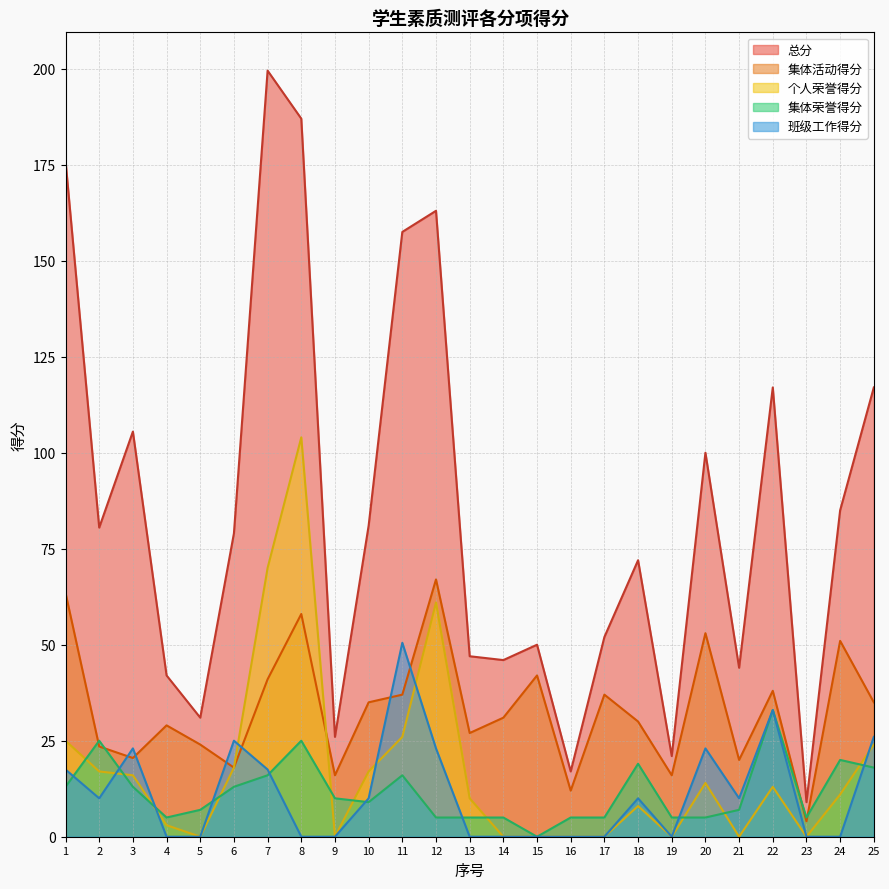

Reading left to right, what are all the values shown in this chart?

总分: 1=176.0	2=80.5	3=105.5	4=42.0	5=31.0	6=79.0	7=199.5	8=187.0	9=26.0	10=81.0	11=157.5	12=163.0	13=47.0	14=46.0	15=50.0	16=17.0	17=52.0	18=72.0	19=21.0	20=100.0	21=44.0	22=117.0	23=9.0	24=85.0	25=117.0
集体活动得分: 1=63.5	2=23.5	3=20.5	4=29.0	5=24.0	6=18.0	7=41.0	8=58.0	9=16.0	10=35.0	11=37.0	12=67.0	13=27.0	14=31.0	15=42.0	16=12.0	17=37.0	18=30.0	19=16.0	20=53.0	21=20.0	22=38.0	23=4.0	24=51.0	25=35.0
个人荣誉得分: 1=25.0	2=17.0	3=16.0	4=3.0	5=0.0	6=18.0	7=70.0	8=104.0	9=0.0	10=17.0	11=26.0	12=61.0	13=10.0	14=0.0	15=0.0	16=0.0	17=0.0	18=8.0	19=0.0	20=14.0	21=0.0	22=13.0	23=0.0	24=11.0	25=24.0
集体荣誉得分: 1=13.0	2=25.0	3=13.0	4=5.0	5=7.0	6=13.0	7=16.0	8=25.0	9=10.0	10=9.0	11=16.0	12=5.0	13=5.0	14=5.0	15=0.0	16=5.0	17=5.0	18=19.0	19=5.0	20=5.0	21=7.0	22=33.0	23=5.0	24=20.0	25=18.0
班级工作得分: 1=17.5	2=10.0	3=23.0	4=0.0	5=0.0	6=25.0	7=17.5	8=0.0	9=0.0	10=10.0	11=50.5	12=23.0	13=0.0	14=0.0	15=0.0	16=0.0	17=0.0	18=10.0	19=0.0	20=23.0	21=10.0	22=33.0	23=0.0	24=0.0	25=26.0